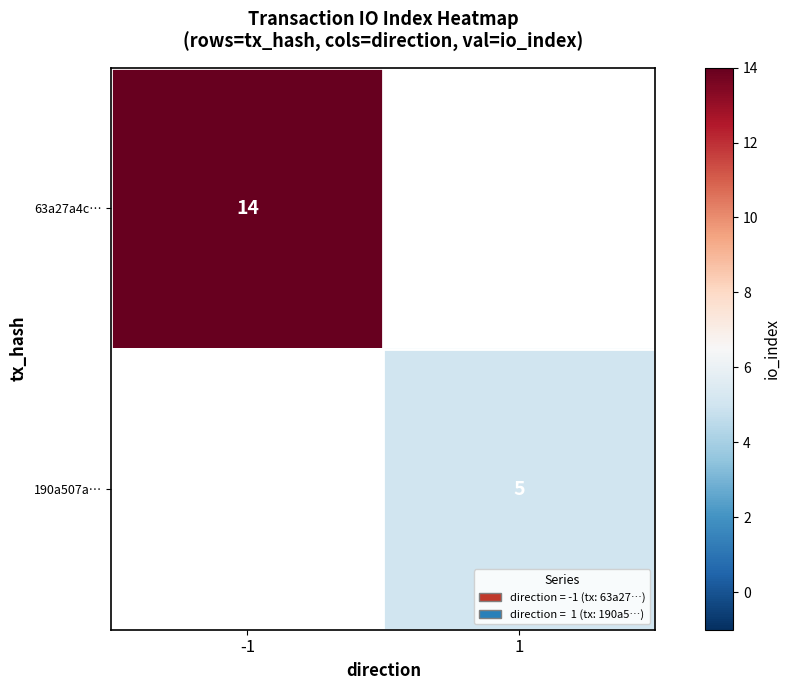

The 63a27a4c… series shows 14 at -1. True or false?

True